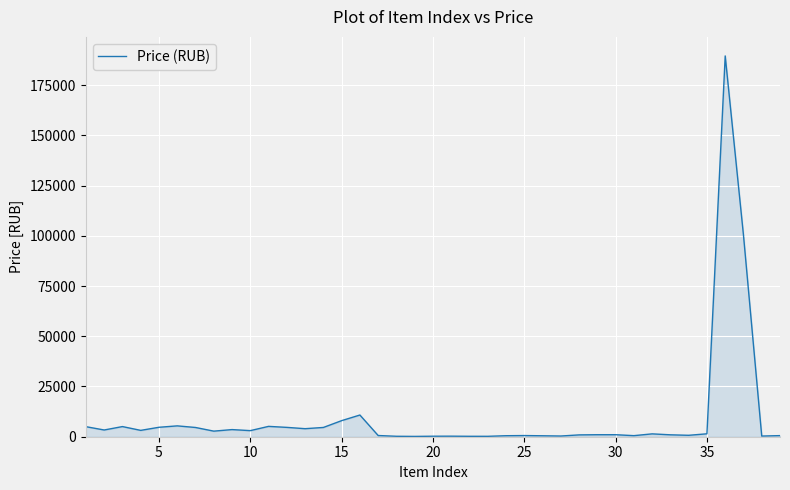

What is the difference between the maximum and minimum values?

189345